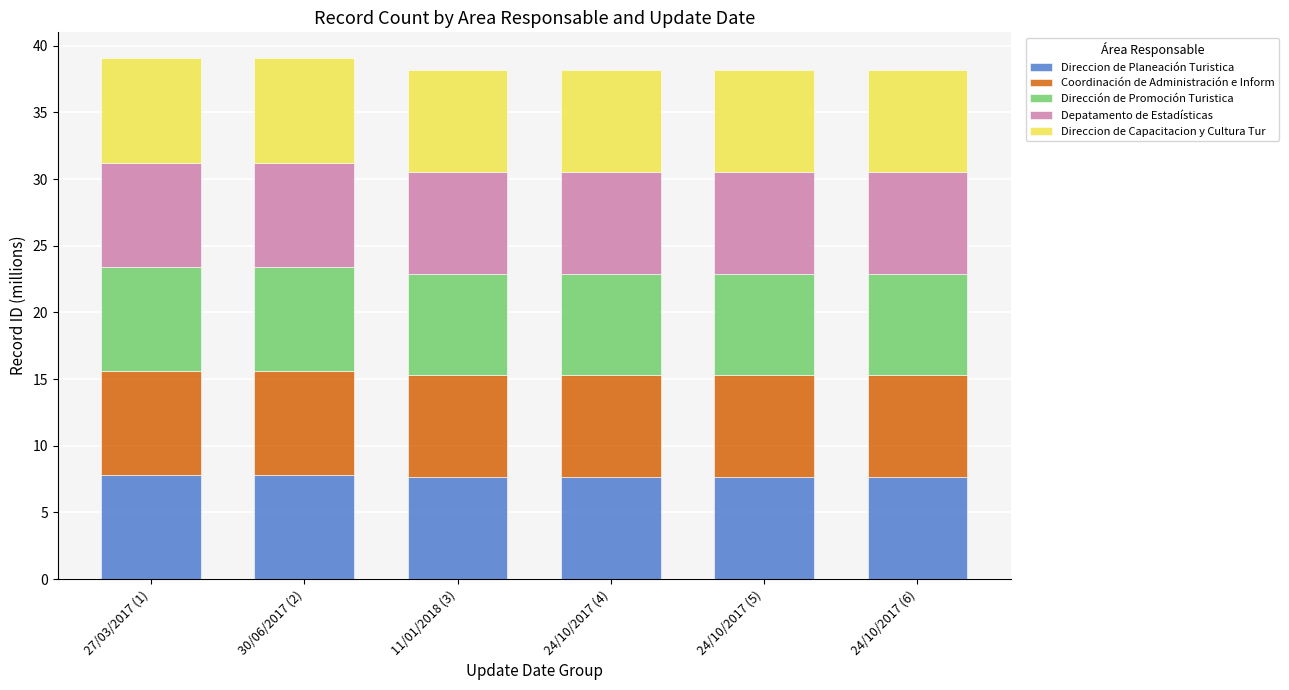

Is it true that Direccion de Planeación Turistica equals 7.6 at 24/10/2017 (4)?

True